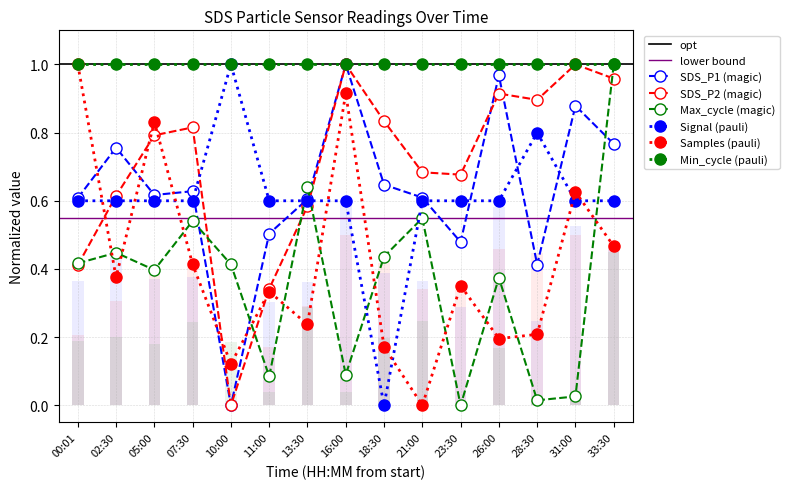

At which category does the chart reach its peak across all series?

16:00